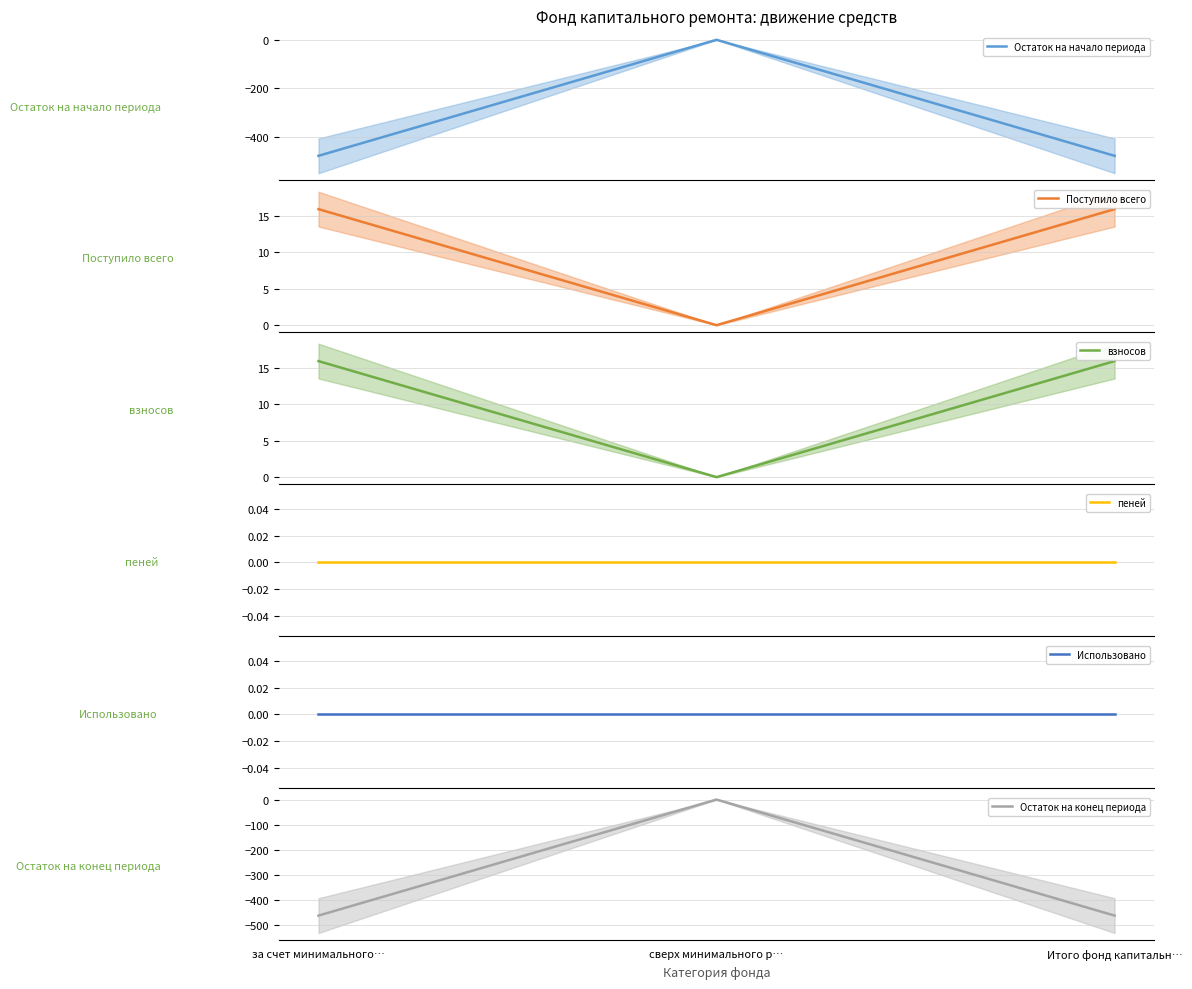

At how many categories does at least one series exceed -214?

3